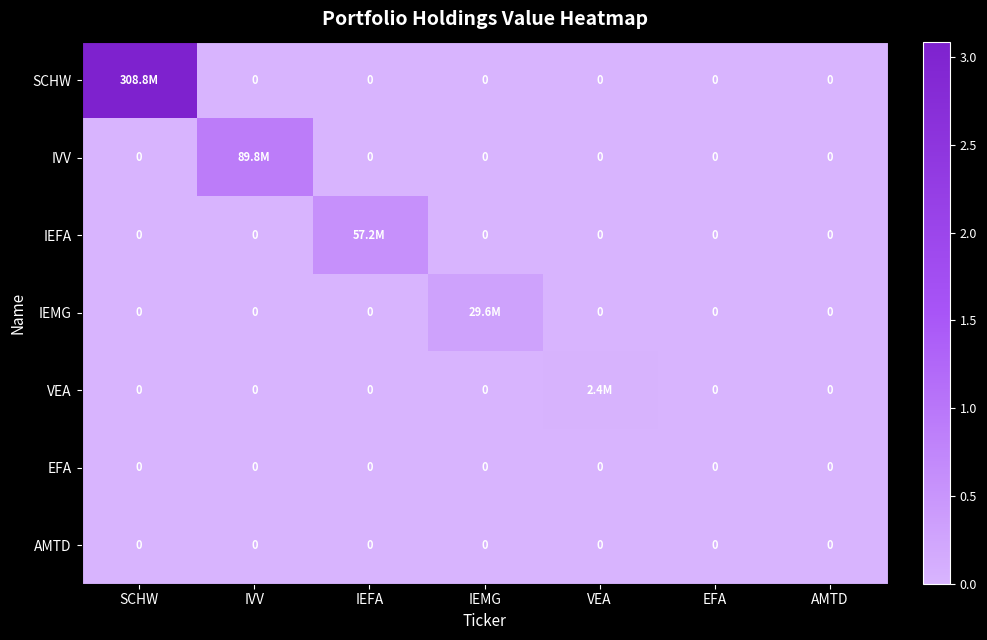

The AMTD series shows 0 at VEA. True or false?

True